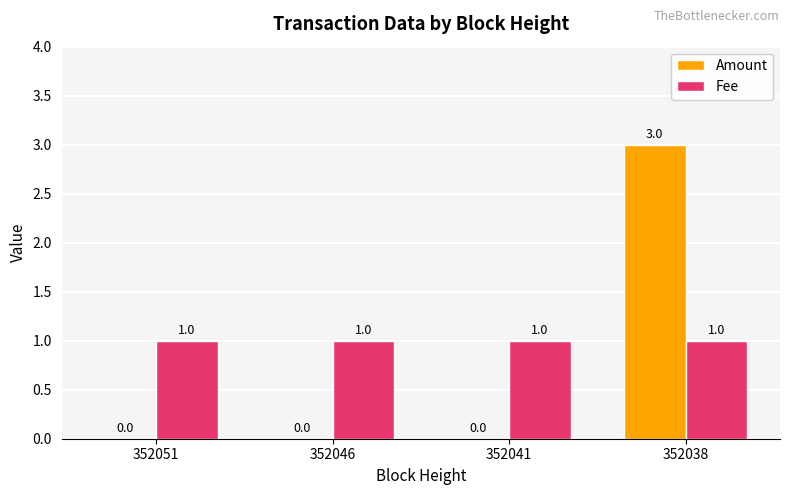

The Fee series shows 0 at 352038. True or false?

False